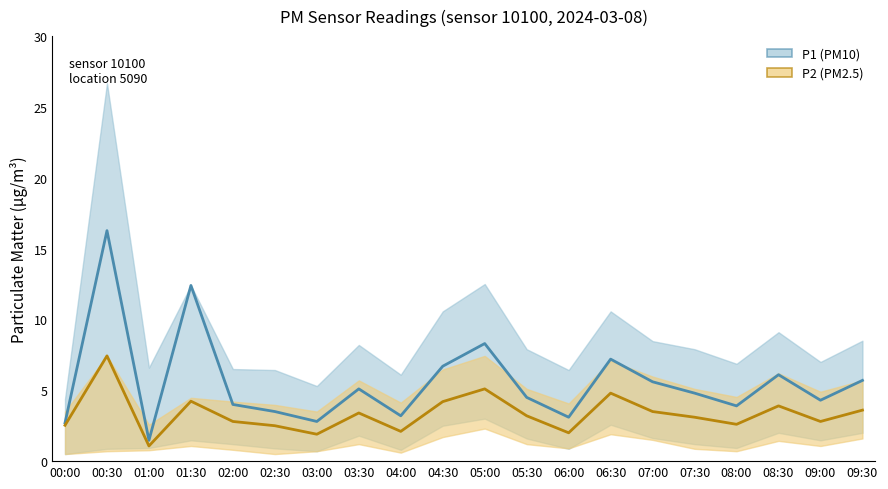

What is the value of the P1 (PM10) point at the 18th from the left?

6.1